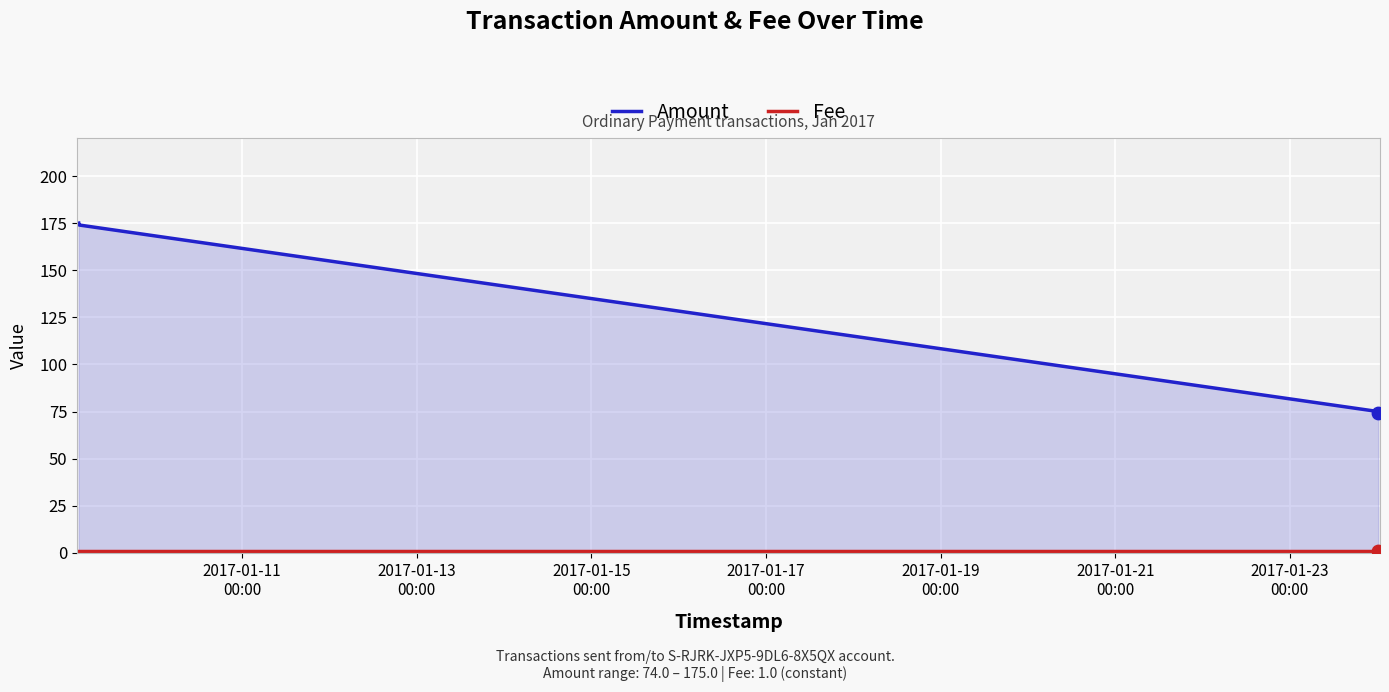

What is the maximum value shown in the chart?

175